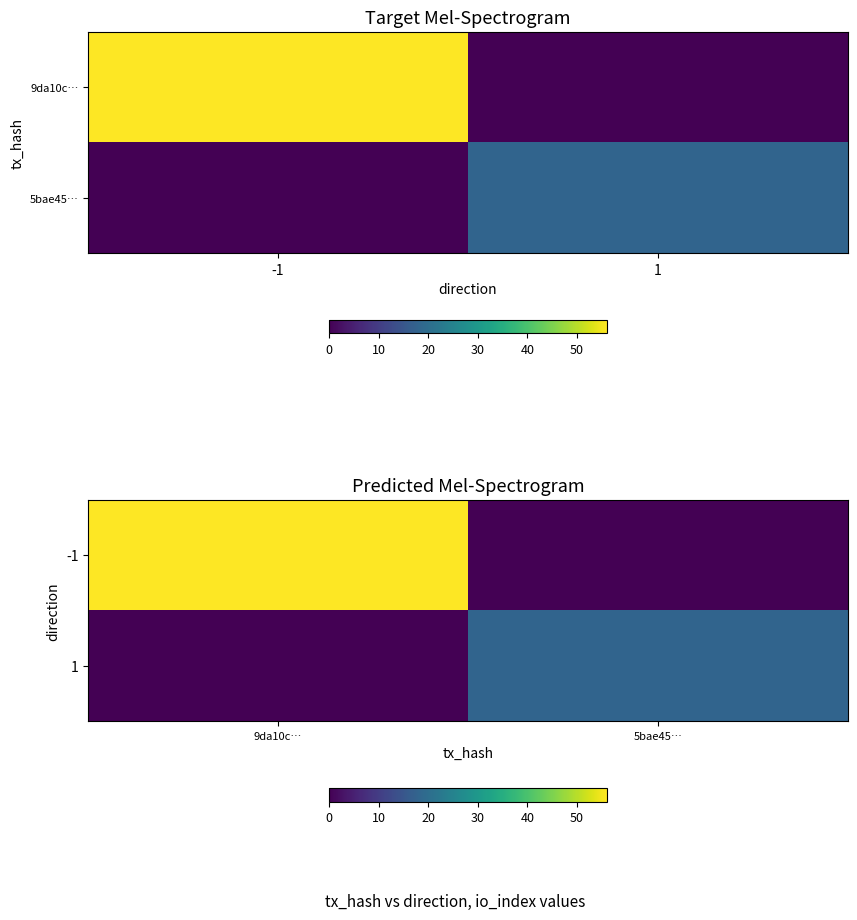

The -1 series shows 56 at 9da10c…. True or false?

True